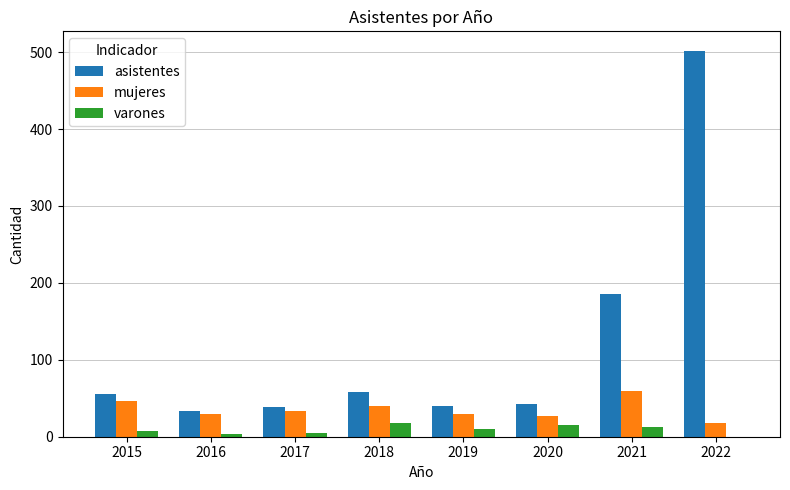

What is the total value across all series at 2021?

258